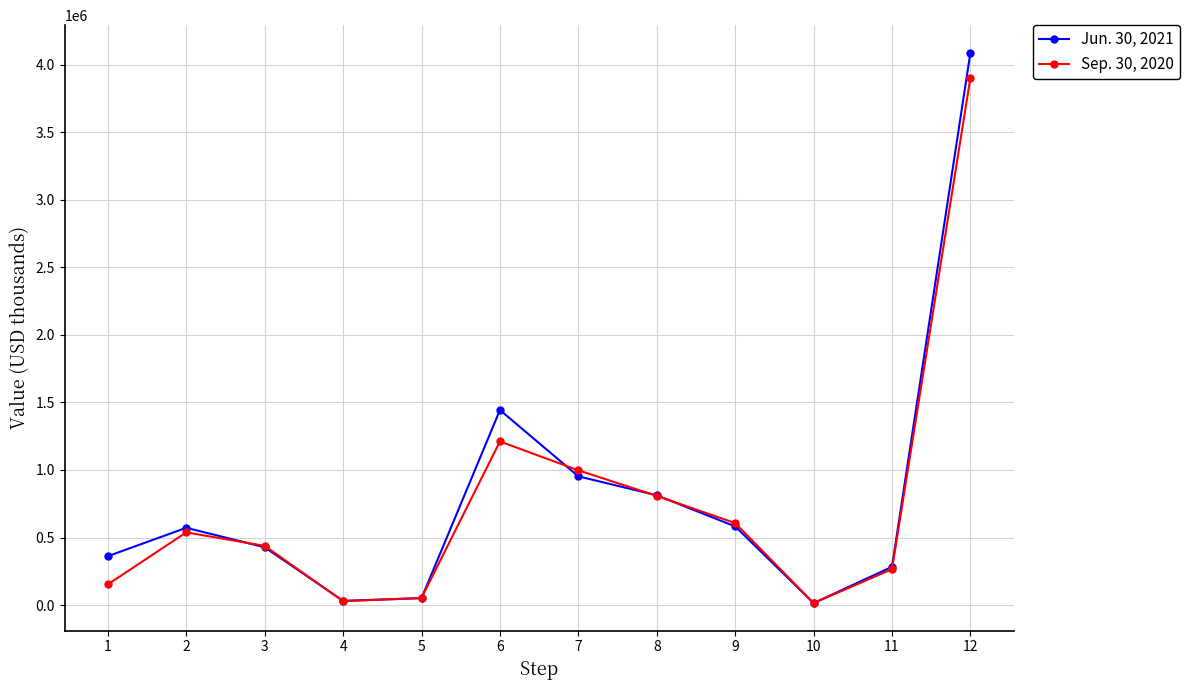

Is it true that Jun. 30, 2021 equals 281755 at 9?

False